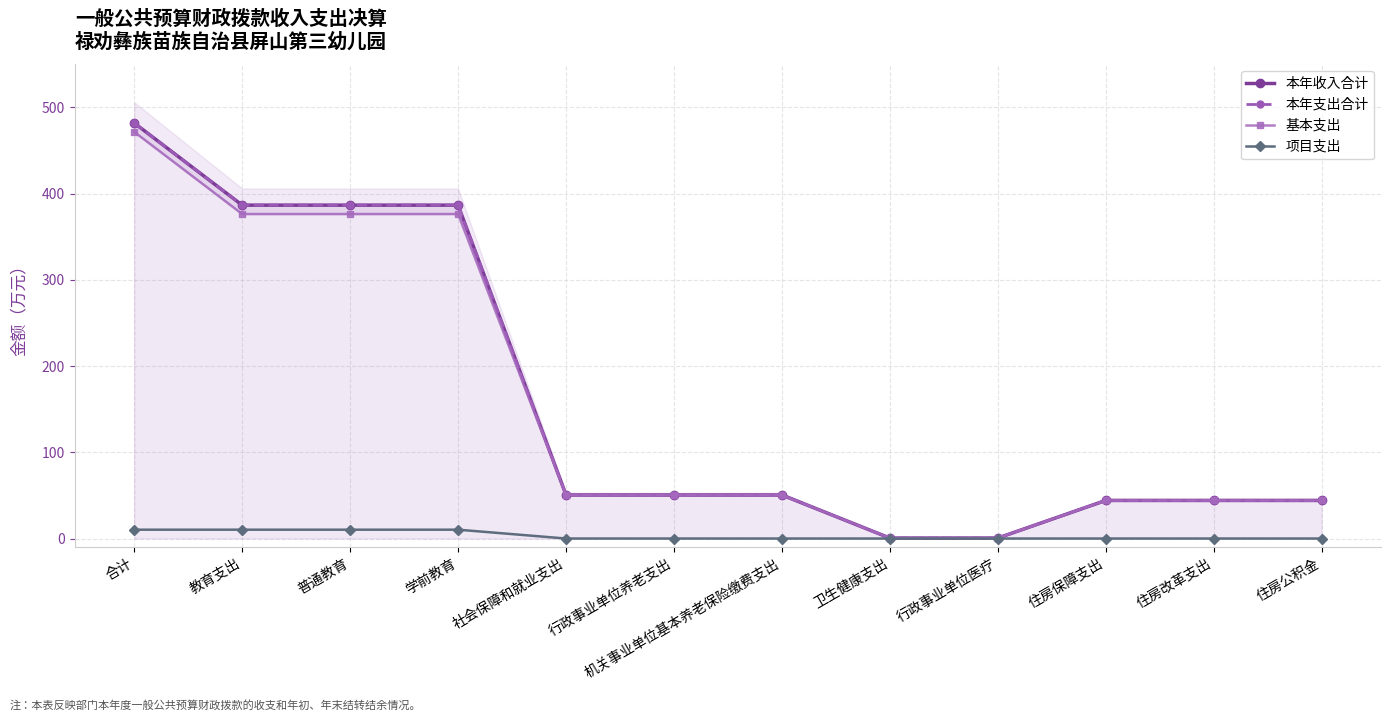

List the labels in order of 本年支出合计 value, smallest first.

卫生健康支出, 行政事业单位医疗, 住房保障支出, 住房改革支出, 住房公积金, 社会保障和就业支出, 行政事业单位养老支出, 机关事业单位基本养老保险缴费支出, 教育支出, 普通教育, 学前教育, 合计